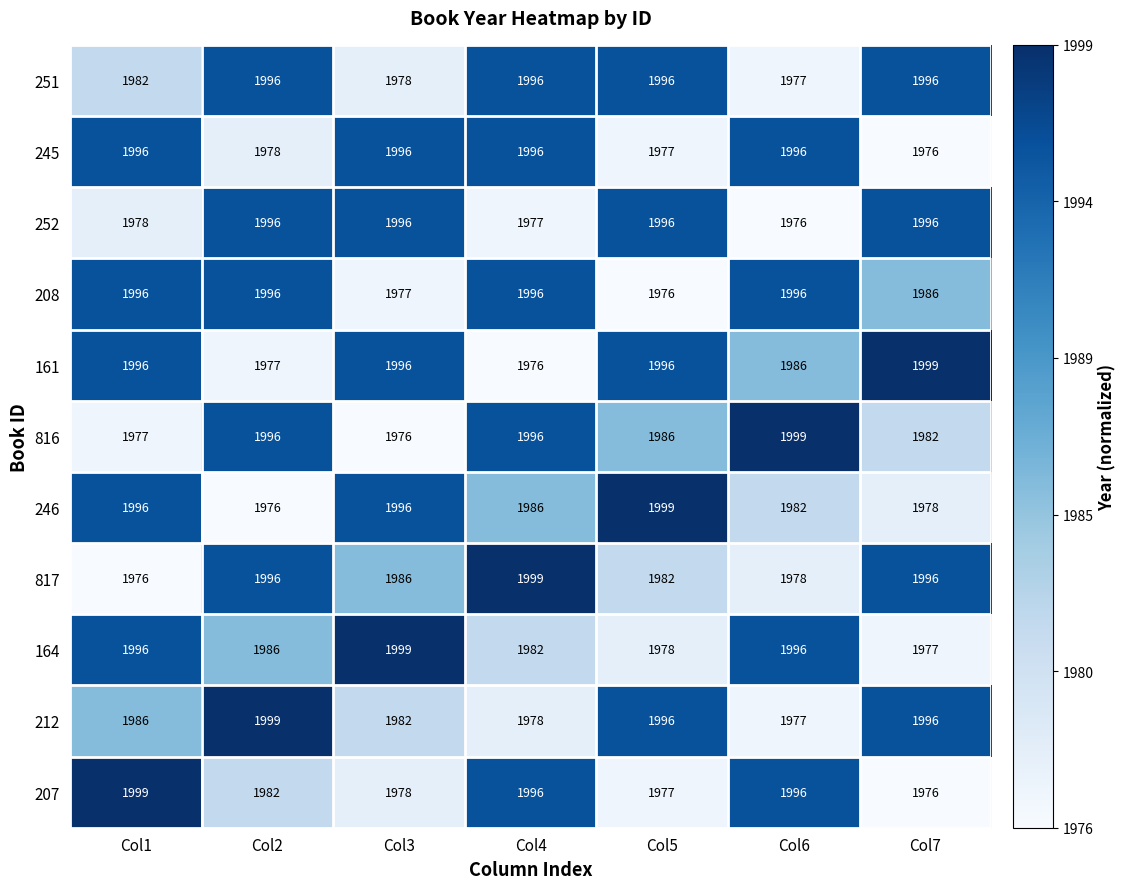

What is the difference between the second highest and second lowest values in the 208 series?

19